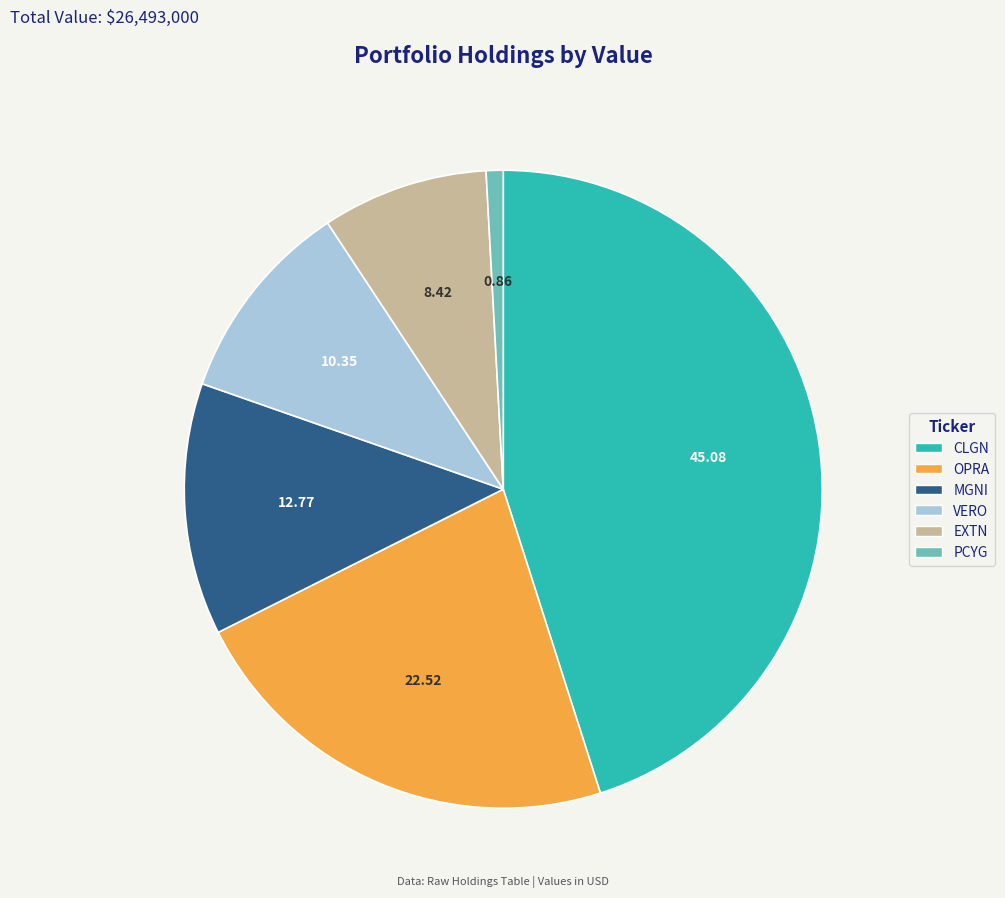

Is there any slice that represents more than half of the pie?

No